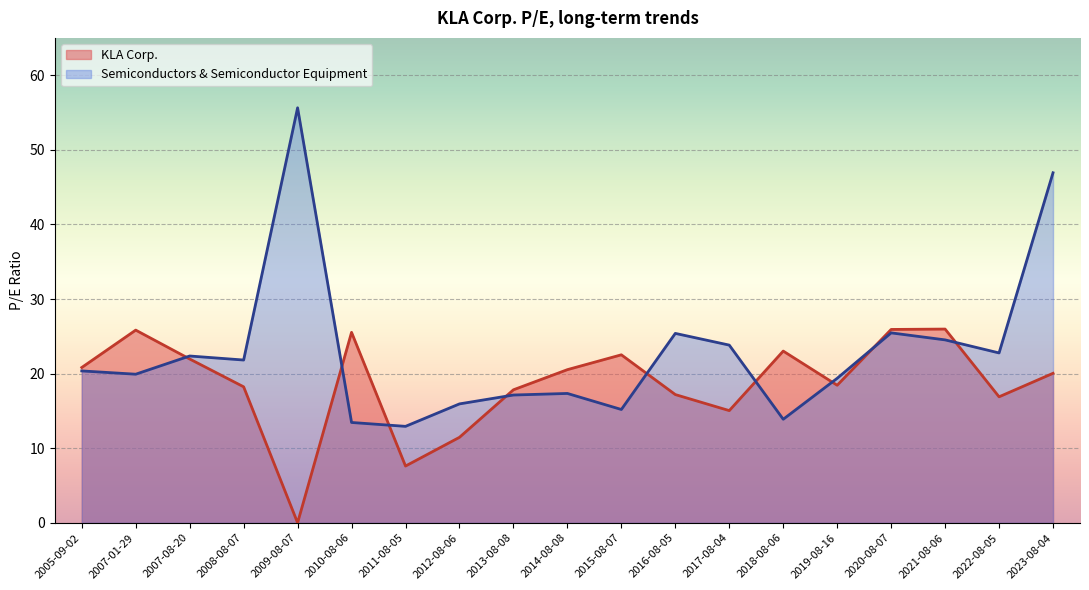

How many lines are shown in the chart?

2